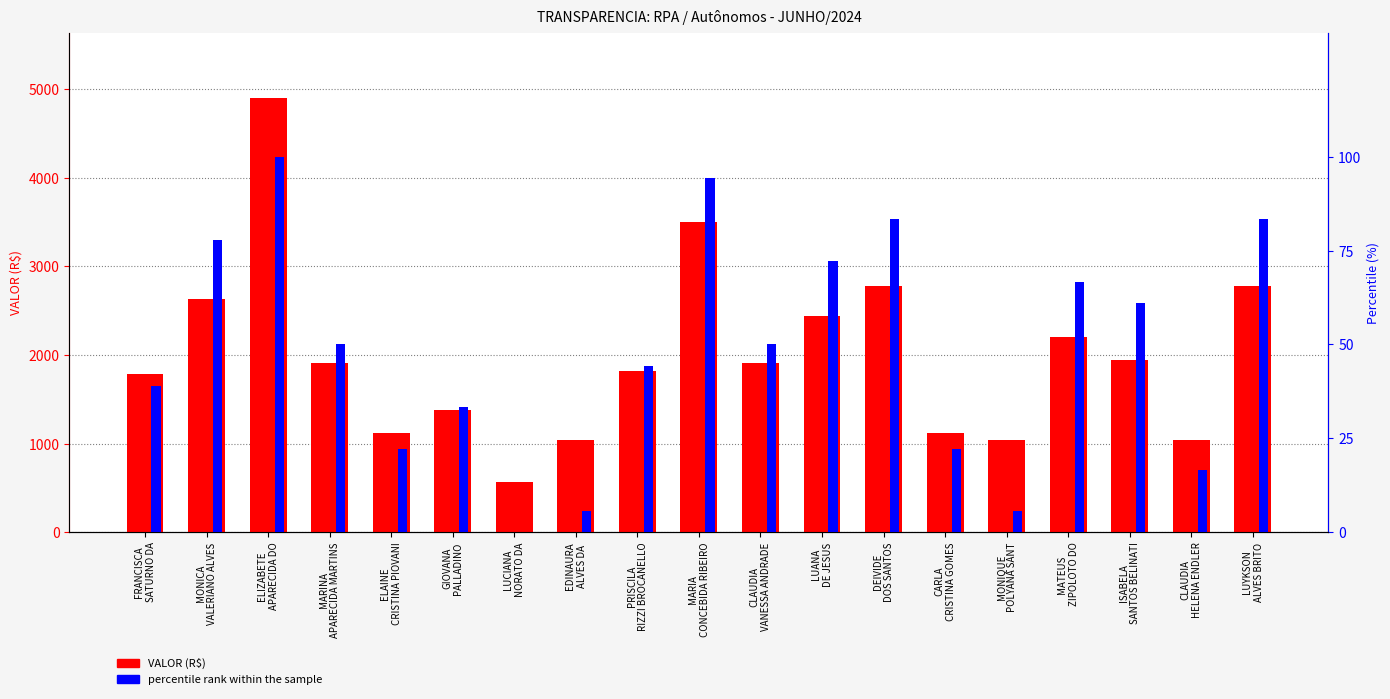

Rank the categories by VALOR value from highest to lowest.

ELIZABETE
APARECIDA DO, MARIA
CONCEBIDA RIBEIRO, DEIVIDE
DOS SANTOS, LUYKSON
ALVES BRITO, MONICA
VALERIANO ALVES, LUANA
DE JESUS, MATEUS
ZIPOLOTO DO, ISABELA
SANTOS BELINATI, MARINA
APARECIDA MARTINS, CLAUDIA
VANESSA ANDRADE, PRISCILA
RIZZI BROCANELLO, FRANCISCA
SATURNO DA, GIOVANA
PALLADINO, ELAINE
CRISTINA PIOVANI, CARLA
CRISTINA GOMES, CLAUDIA
HELENA ENDLER, EDINAURA
ALVES DA, MONIQUE
POLYANA SANT, LUCIANA
NORATO DA